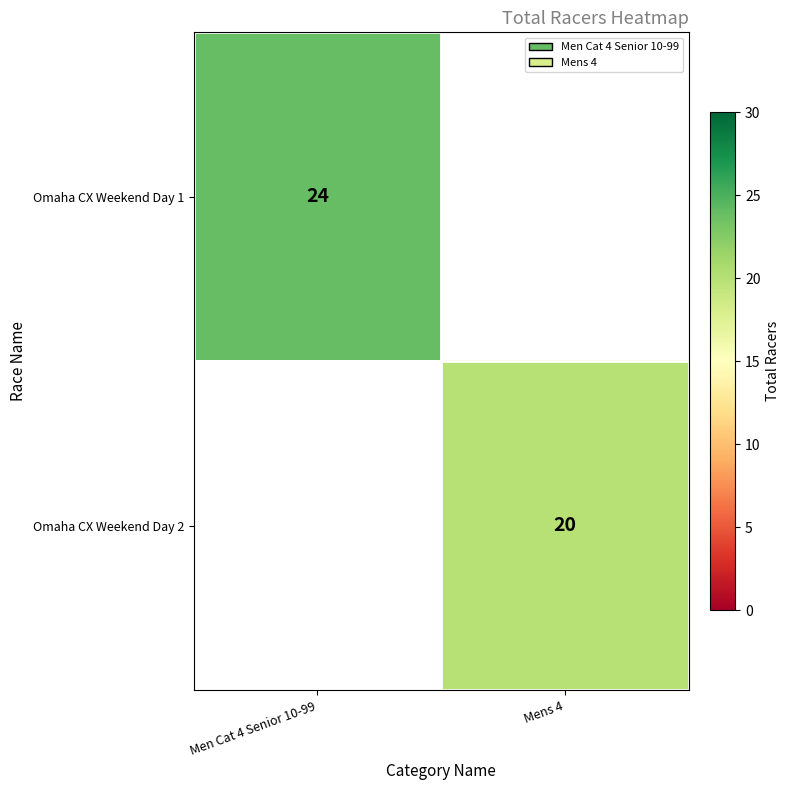

How many distinct data groups are displayed?

2